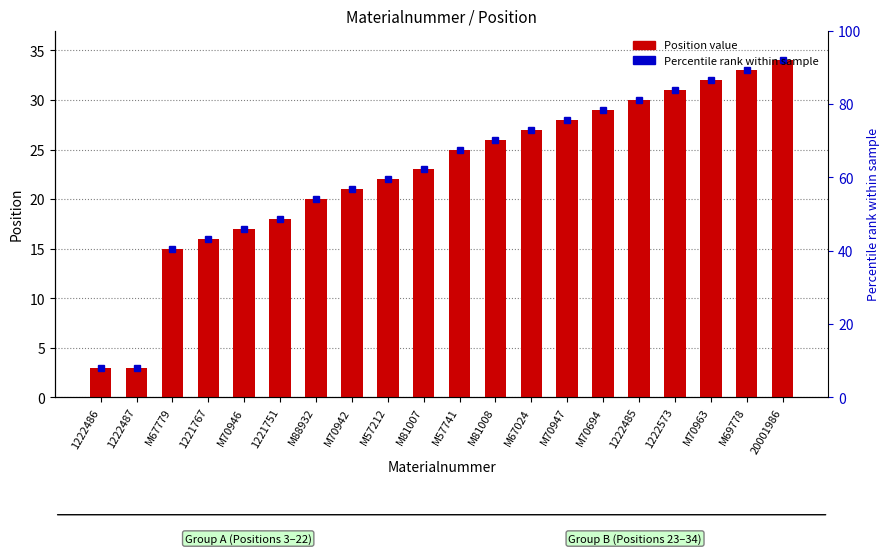

What is the difference between the maximum and minimum values?

31